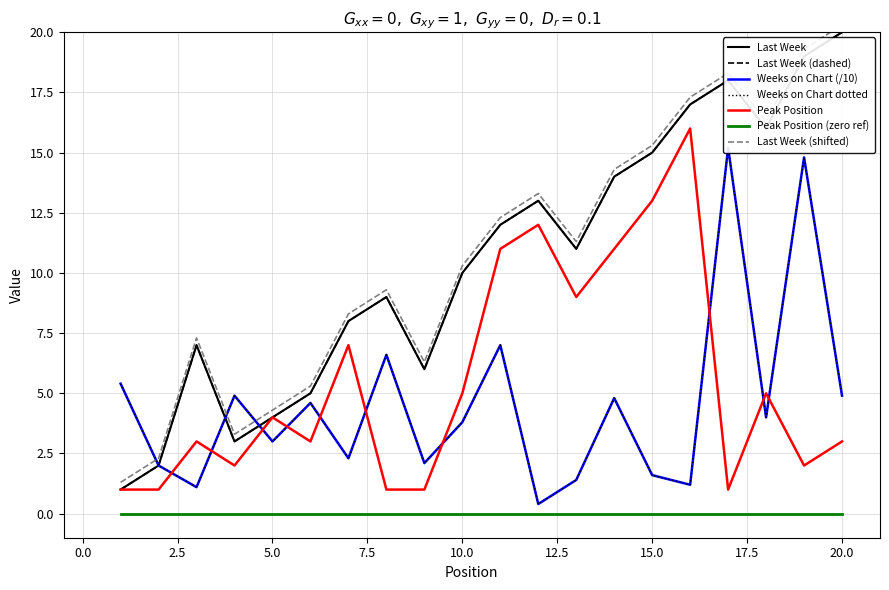

What is the total value across all series at 13?

21.4